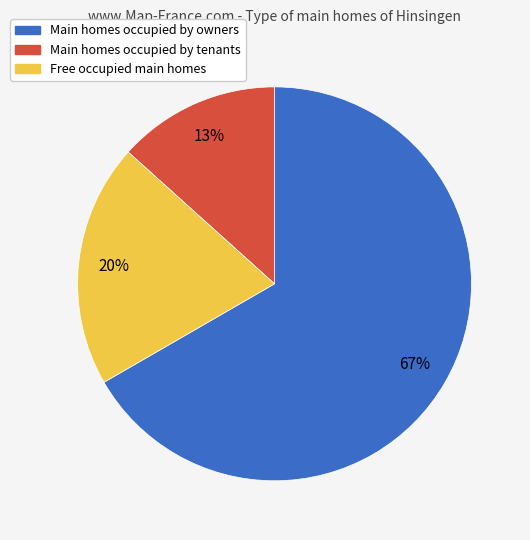

Is there any slice that represents more than half of the pie?

Yes